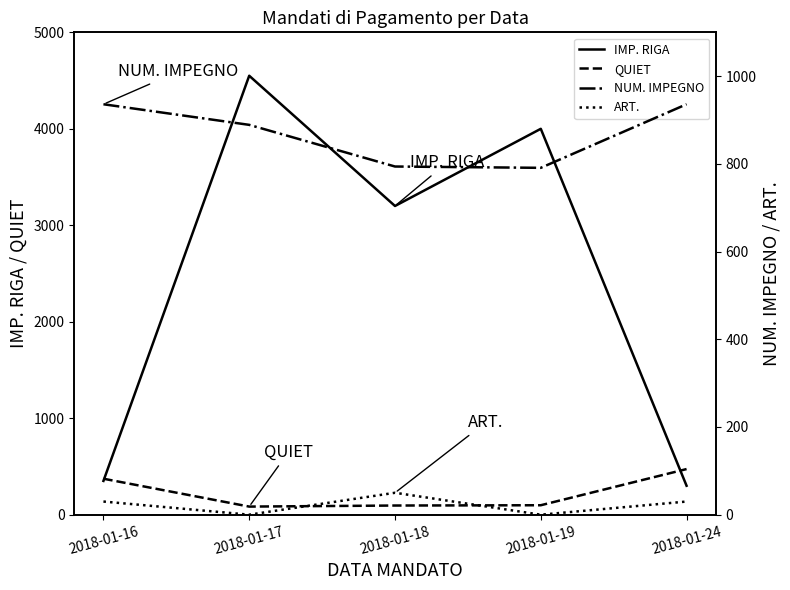

What is the sum of the QUIET values at 2018-01-19 and 2018-01-24?

571.0